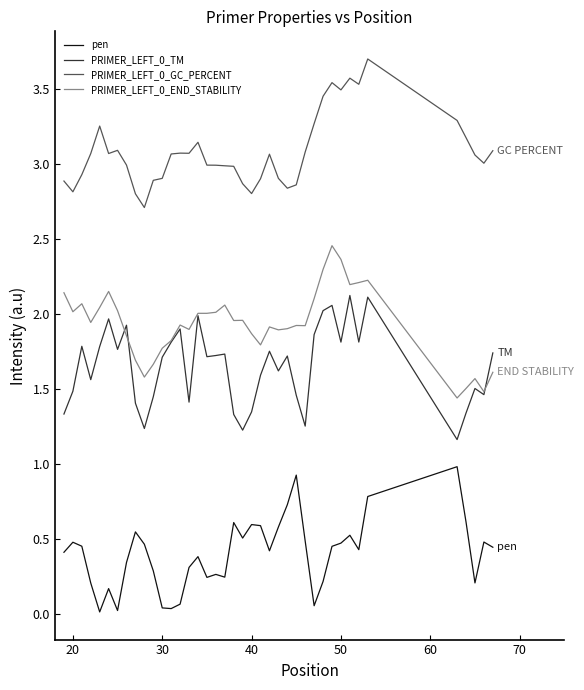

True or false: PRIMER_LEFT_0_GC_PERCENT and pen intersect in this chart.

False